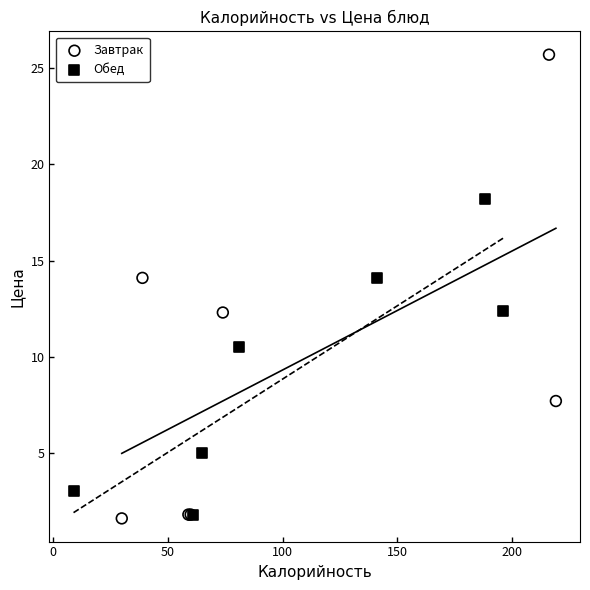

Which series reaches the maximum Y coordinate?

Завтрак